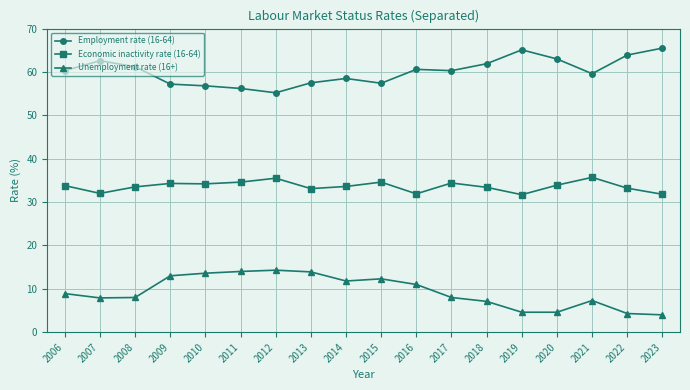

True or false: Employment rate (16-64) and Unemployment rate (16+) intersect in this chart.

False